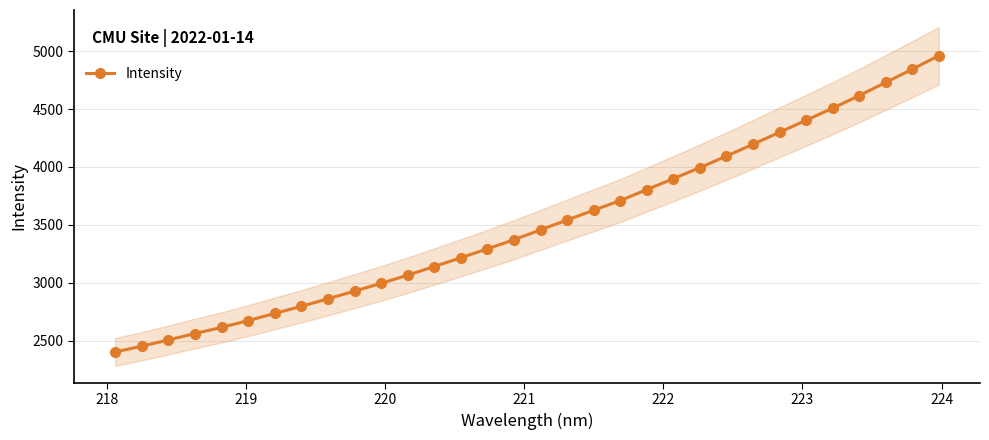

What is the lowest value of the Intensity series?

2402.9